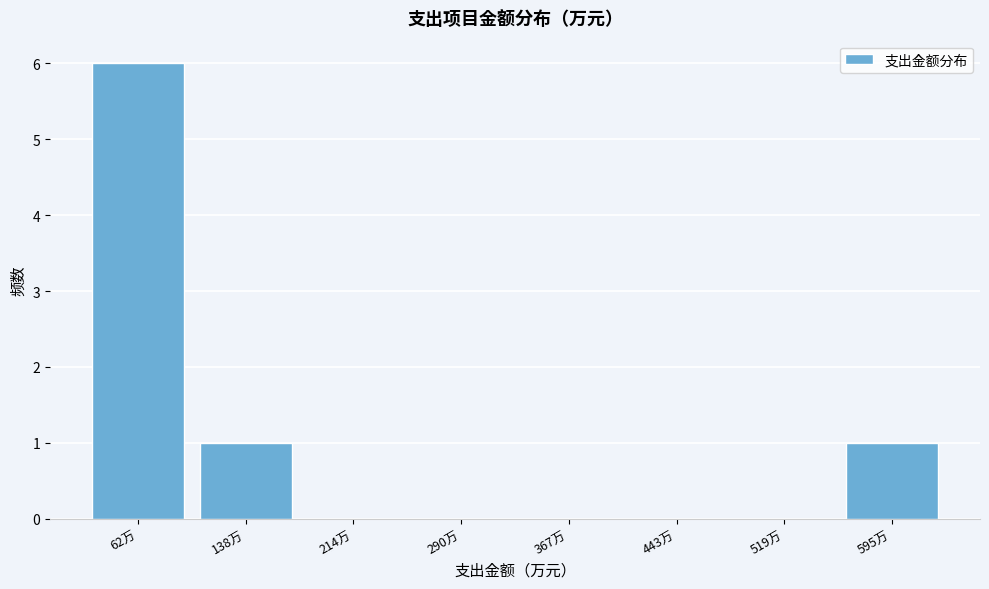

What is the height of the bar covering 100 to 180 on the x-axis? Neither the bar edges nor the heights are printed on the chart, so give them approximately, as read against the axes.

1